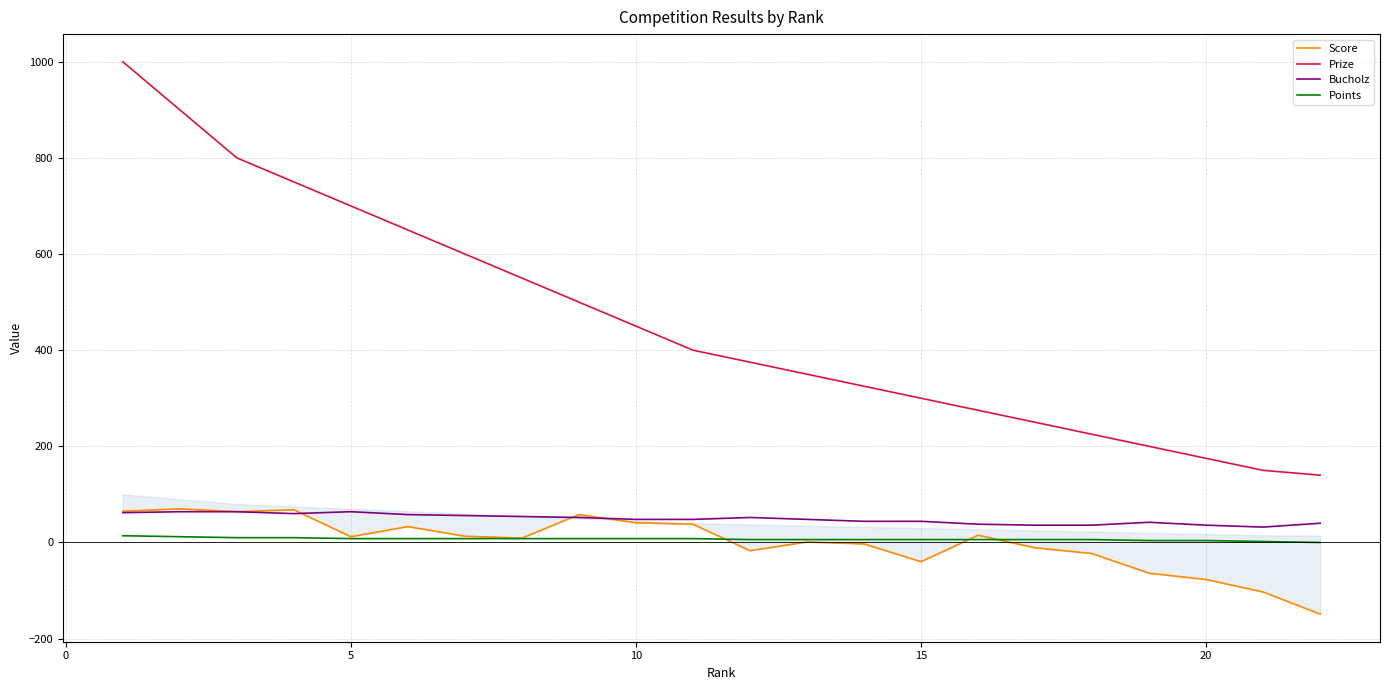

True or false: Points and Bucholz cross at least once.

False